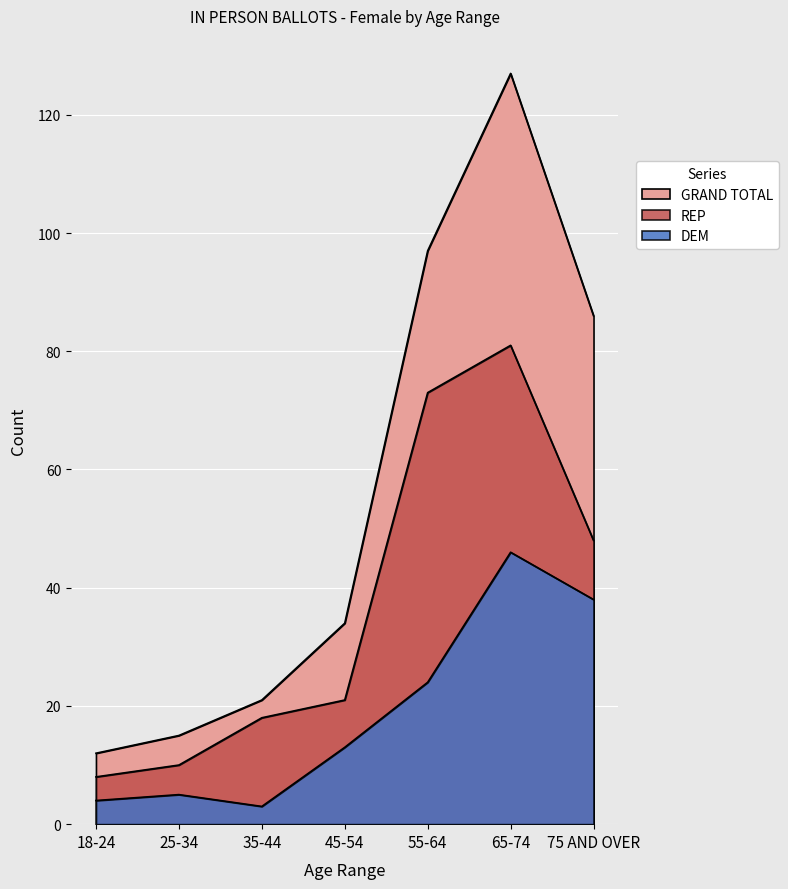

The value of DEM at 75 AND OVER is 16. True or false?

False